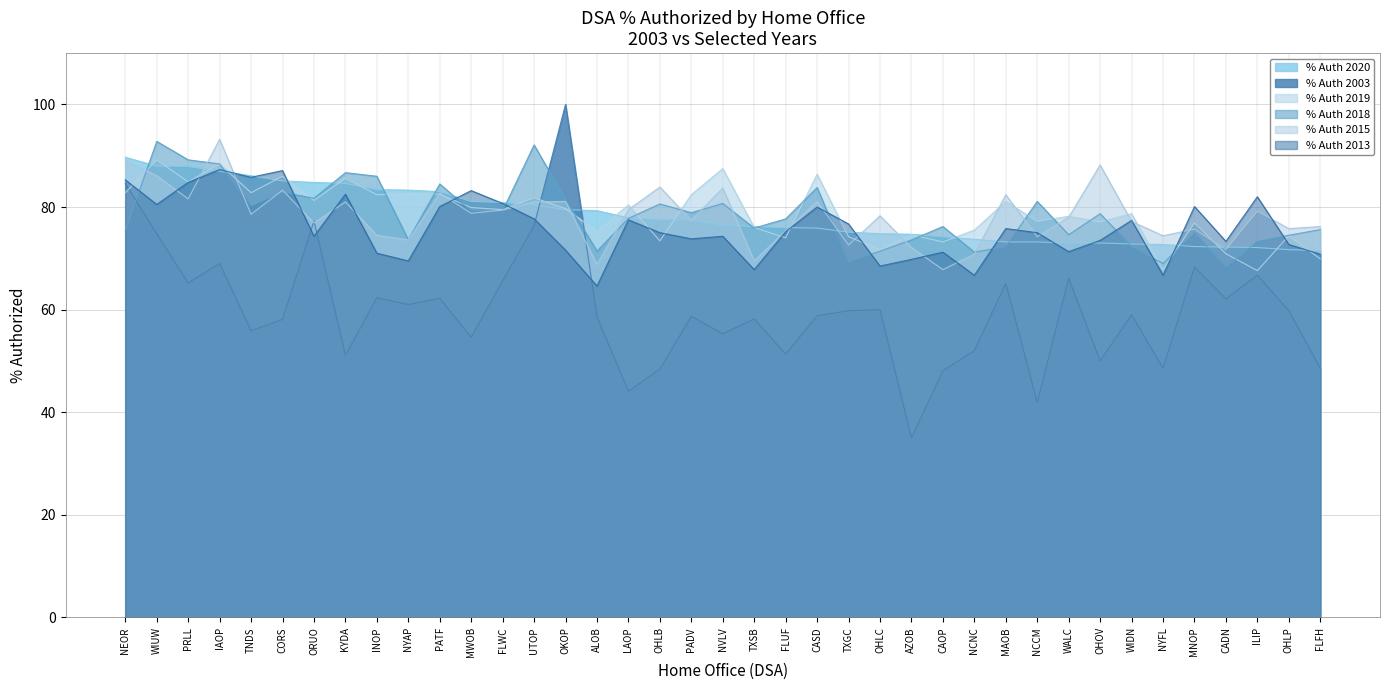

What is the value of the % Auth 2018 point at the 25th from the left?

71.4